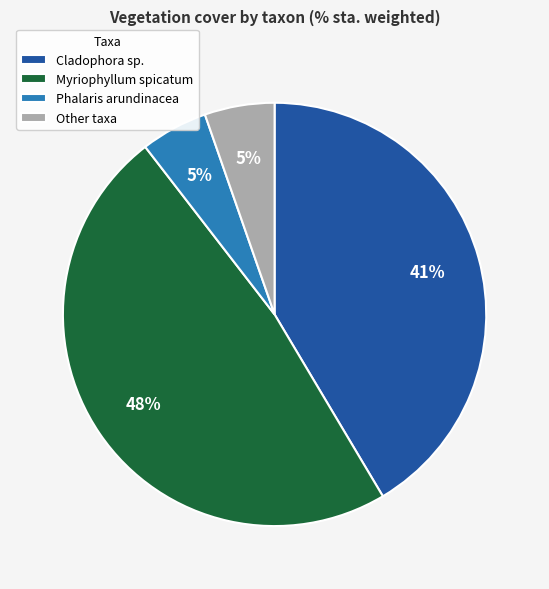

What is the largest slice in the pie chart?

Myriophyllum spicatum